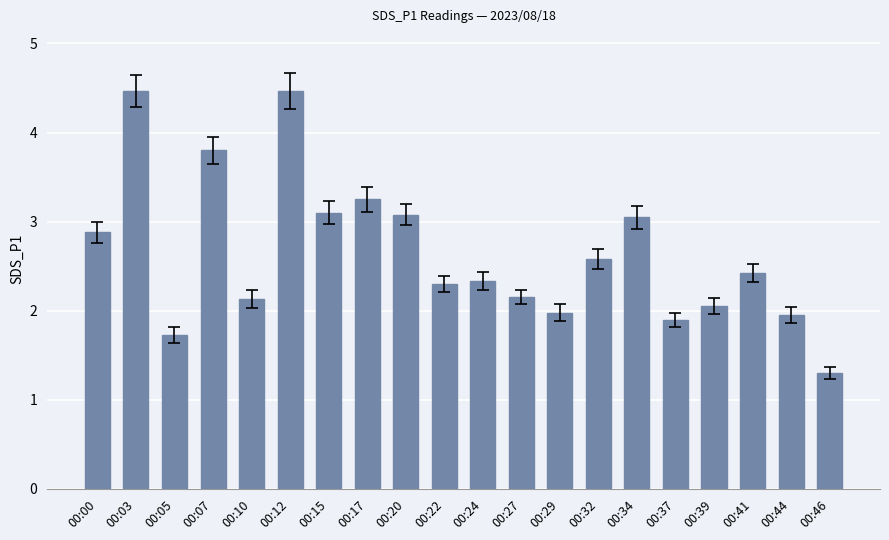

What is the average value?

2.6